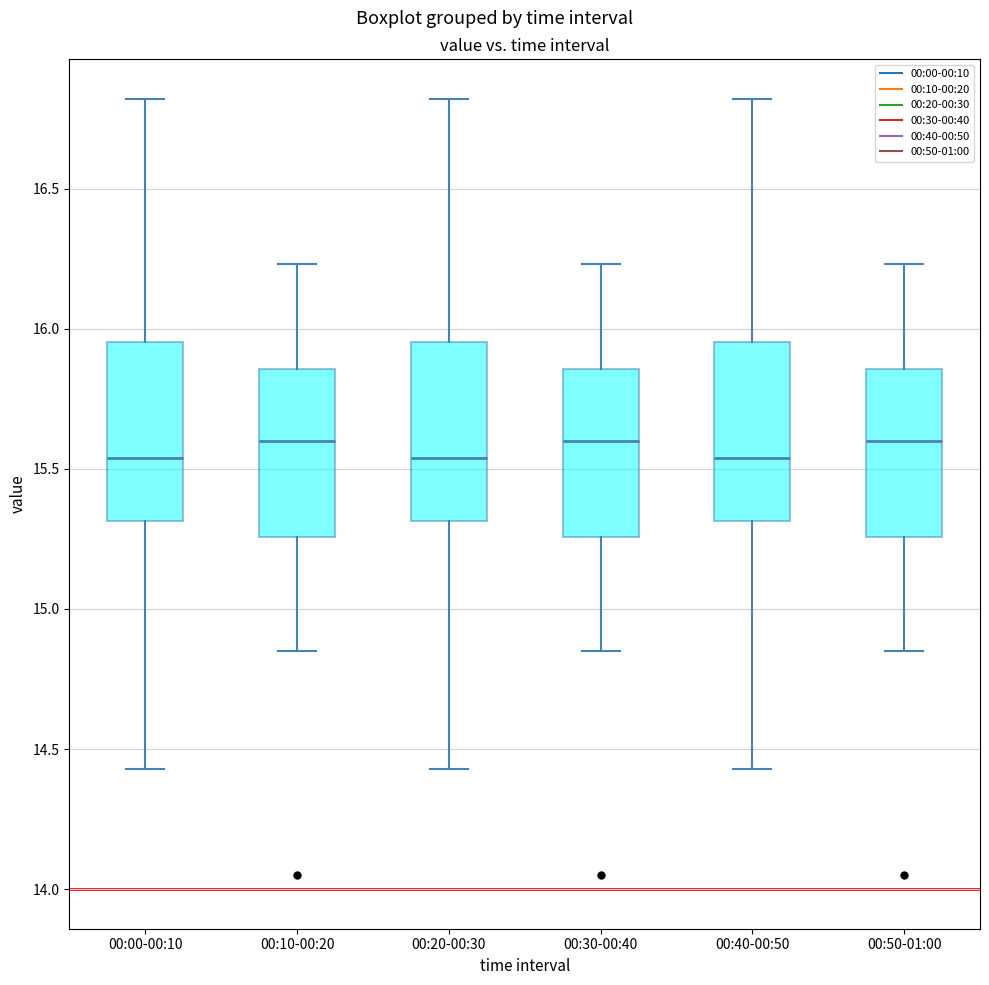

Where does the median line of the box for 00:50-01:00 sit on the y-axis? The values are not printed on the chart, so give them approximately, as read against the axis.

15.60